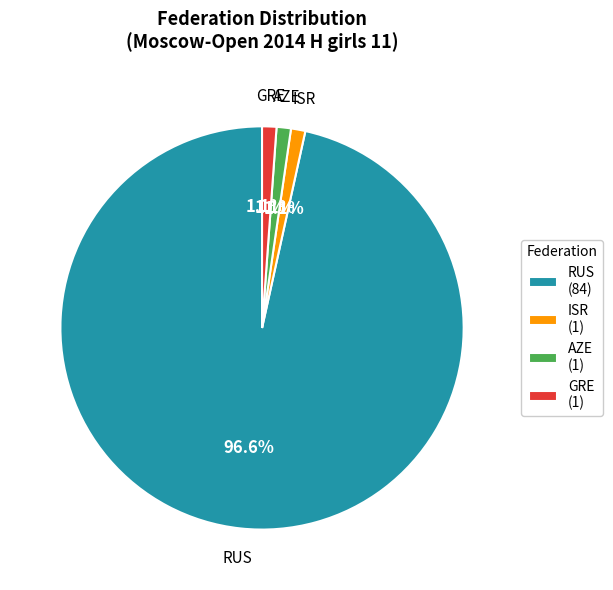

Which slice represents more than half of the pie?

RUS